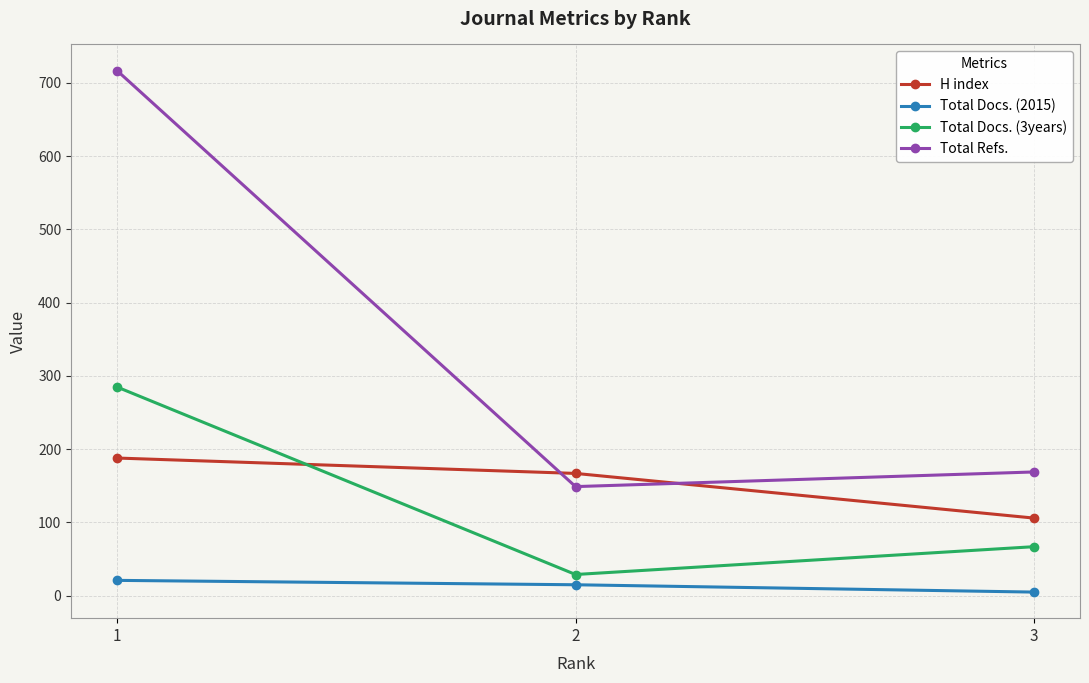

Which category has the highest value across all series?

1